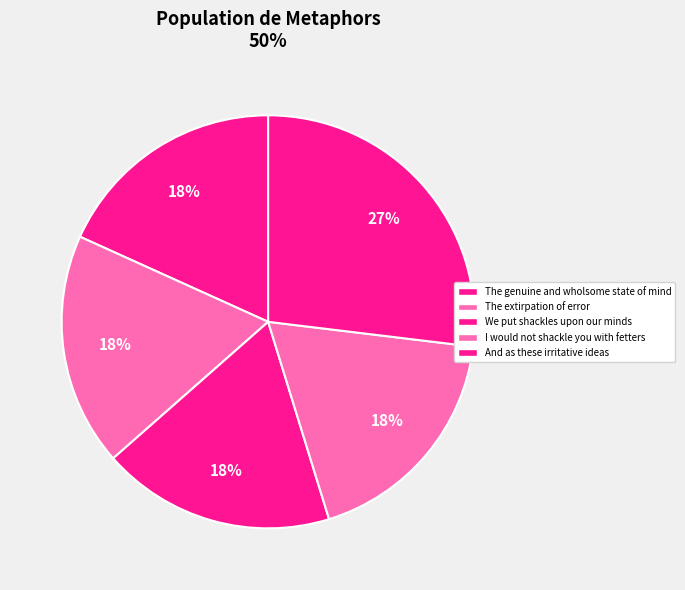

Count the number of slices in the pie.

5